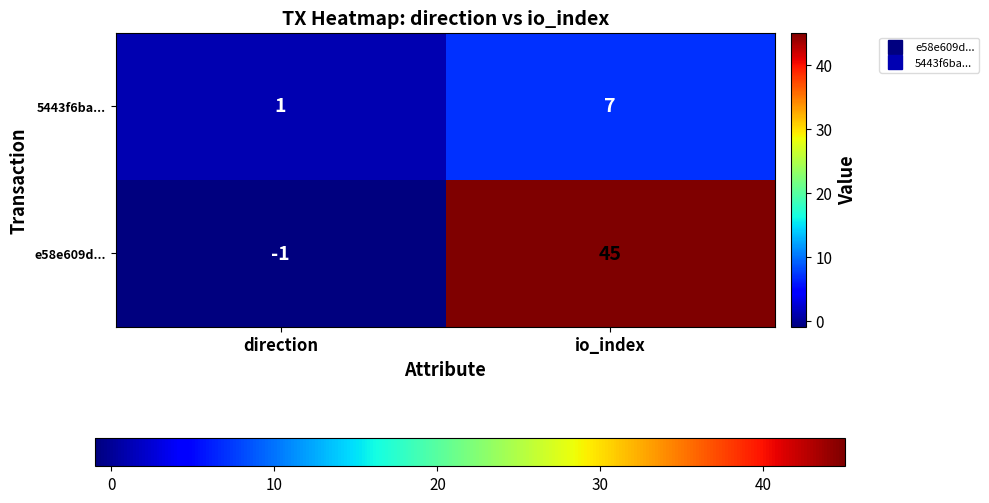

What value does the e58e609d... series have at io_index, to the nearest 5?

45